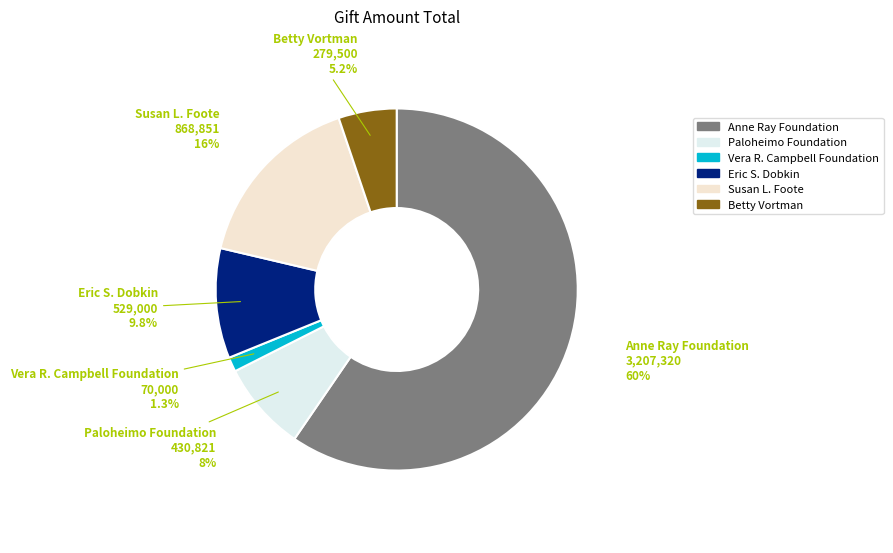

What is the majority slice?

Anne Ray Foundation